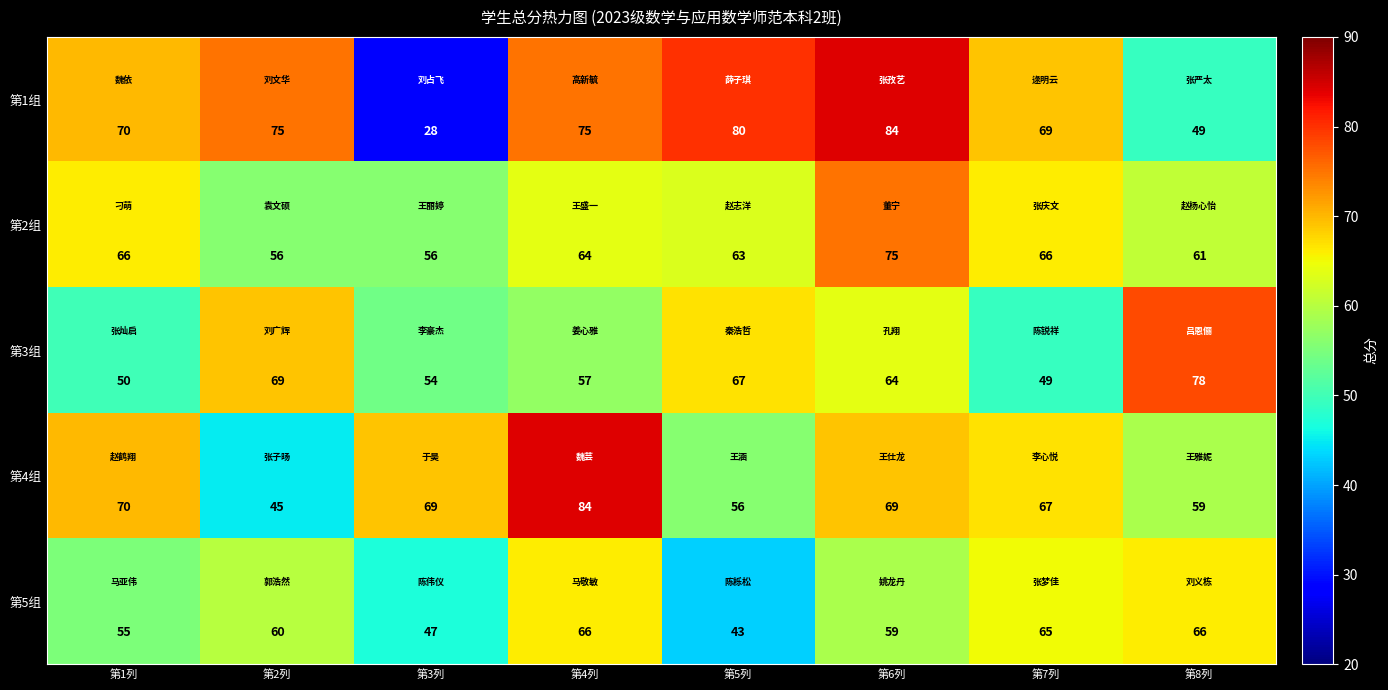

What is the difference between the maximum and minimum values in the 第5组 series?

23